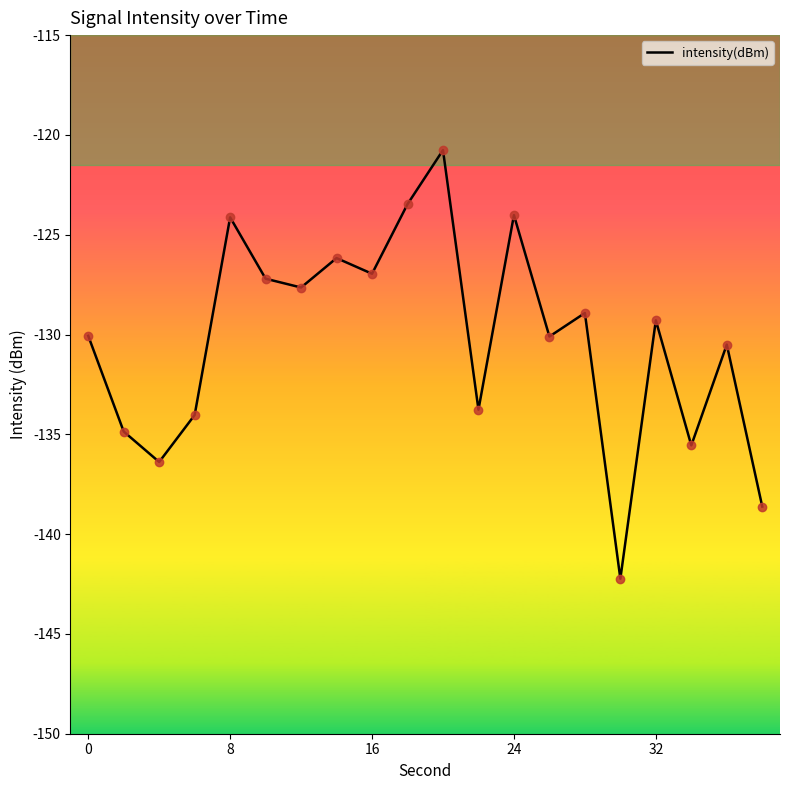

What is the smallest value displayed?

-142.2